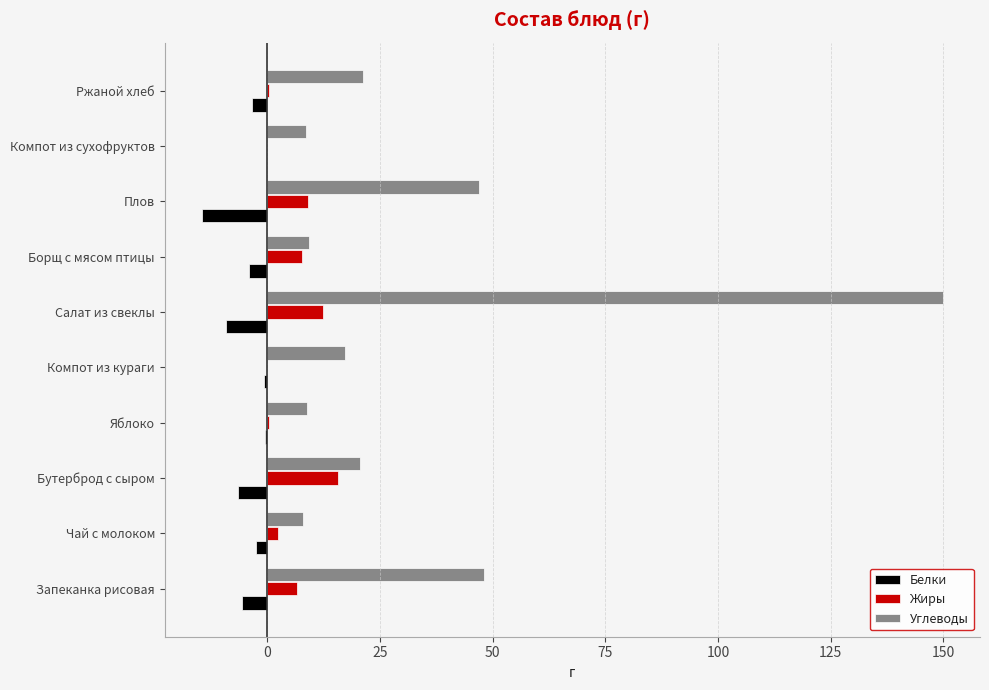

True or false: Белки has a value of 0.0 at Компот из сухофруктов.

True